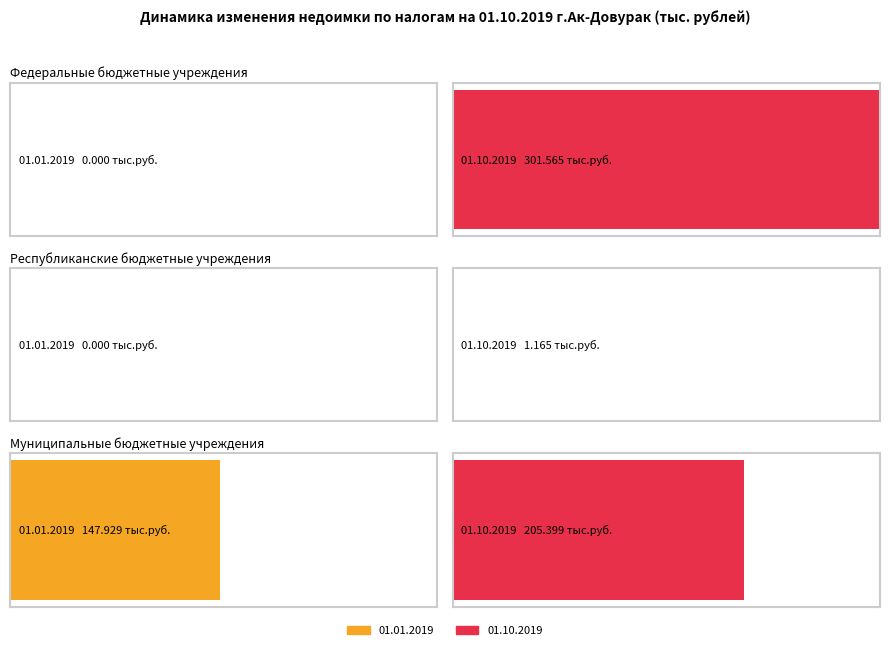

What is the average value of the 01.01.2019 series?

49.3